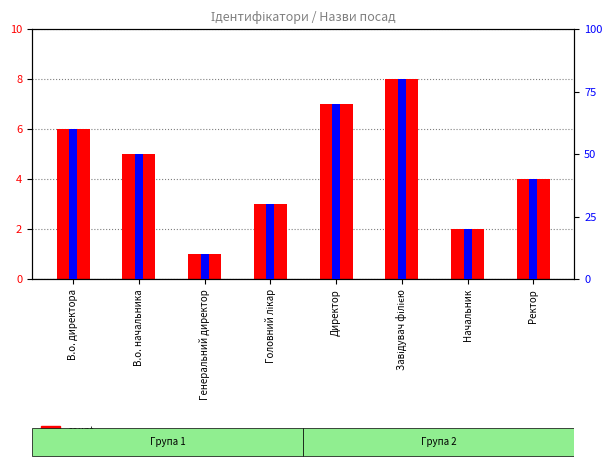

Between Начальник and Директор, which is larger?

Директор